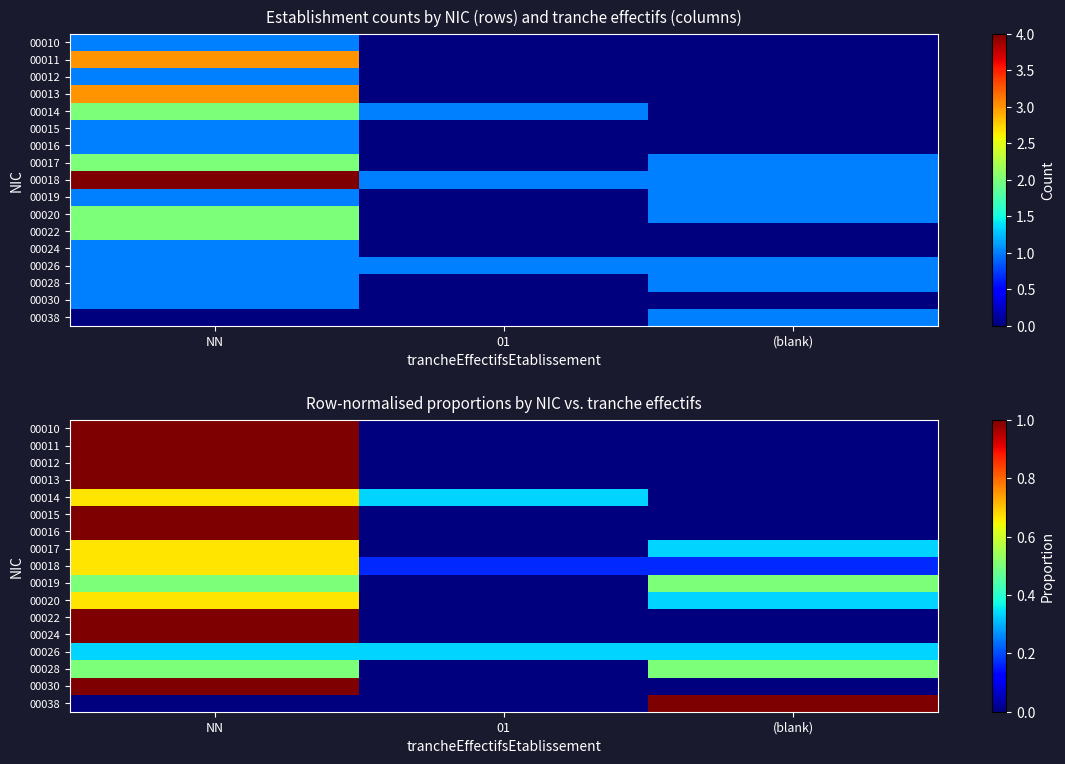

What is the total value across all series at (blank)?

3.2